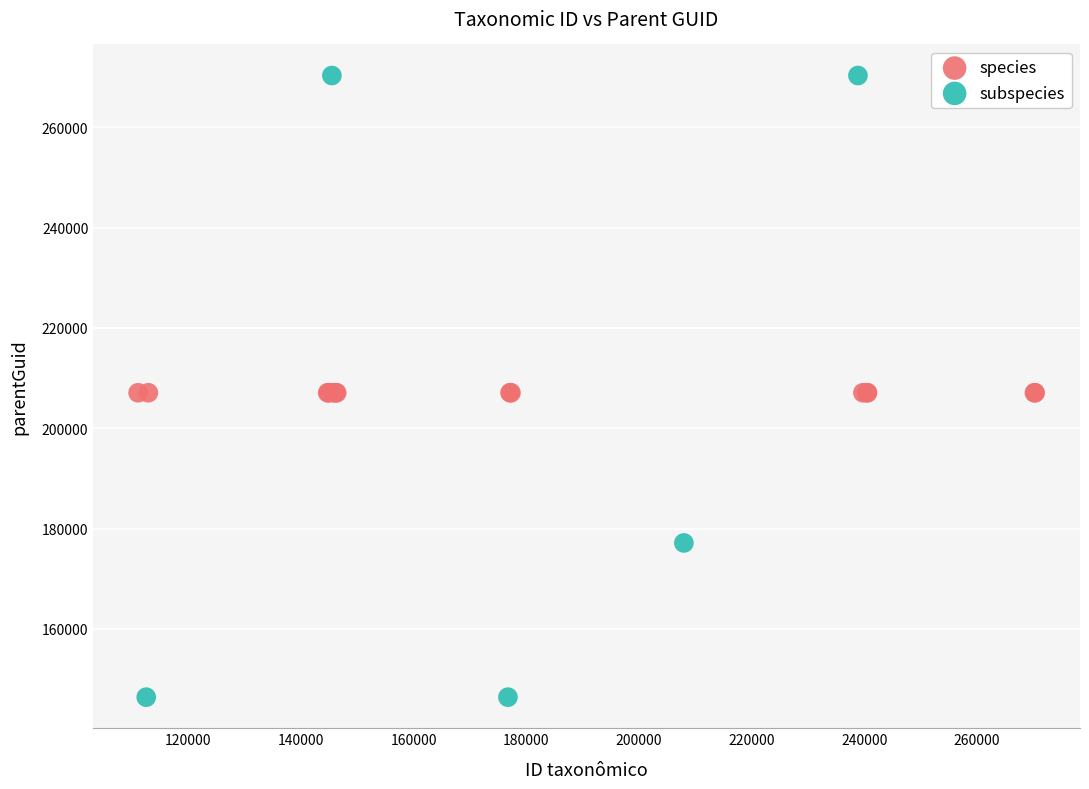

Which series reaches the minimum Y coordinate?

subspecies